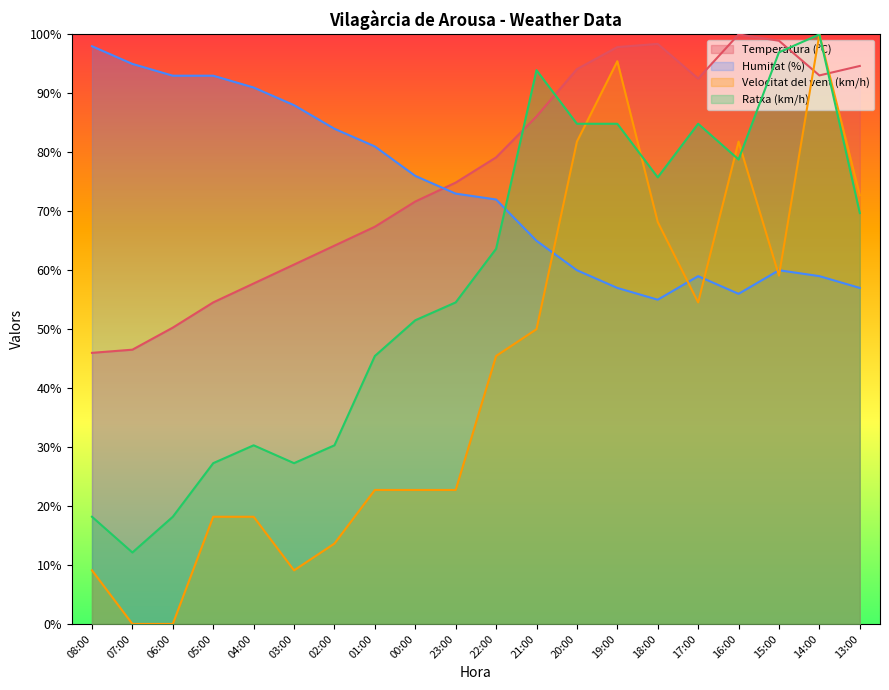

What is the maximum value shown in the chart?

100.0